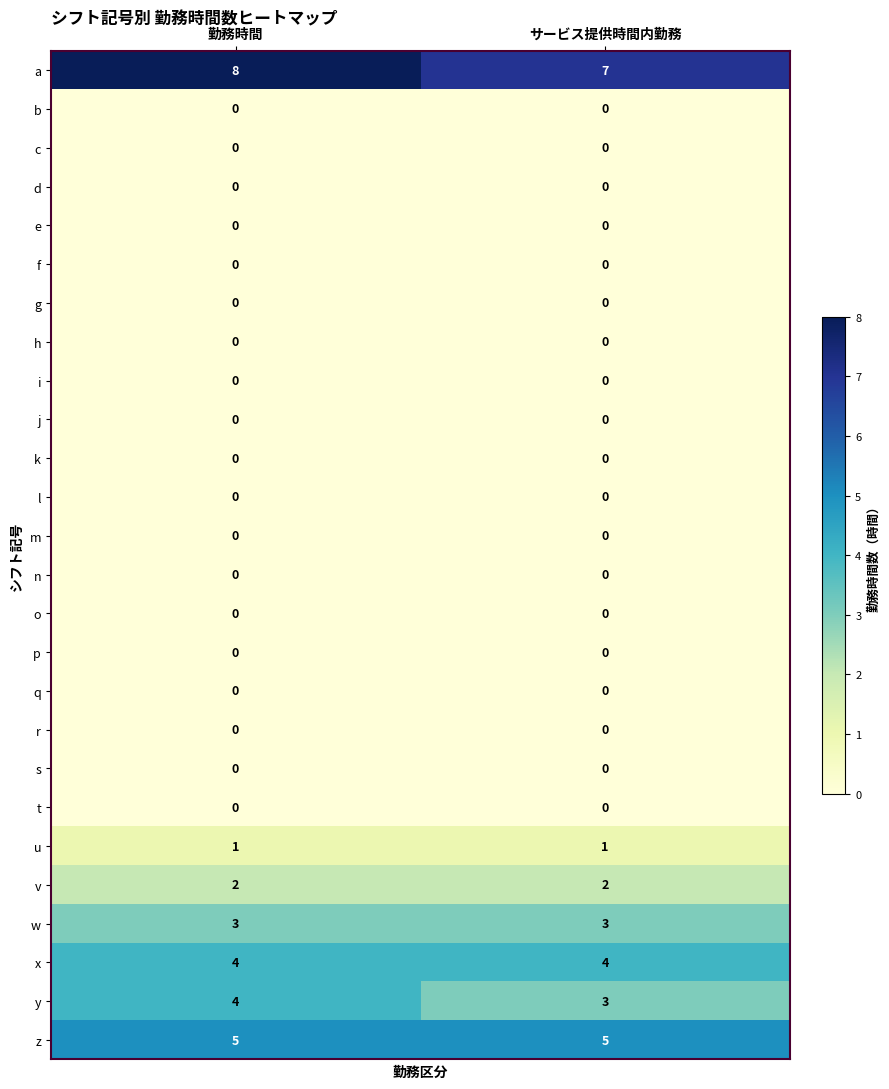

What is the greatest value displayed?

8